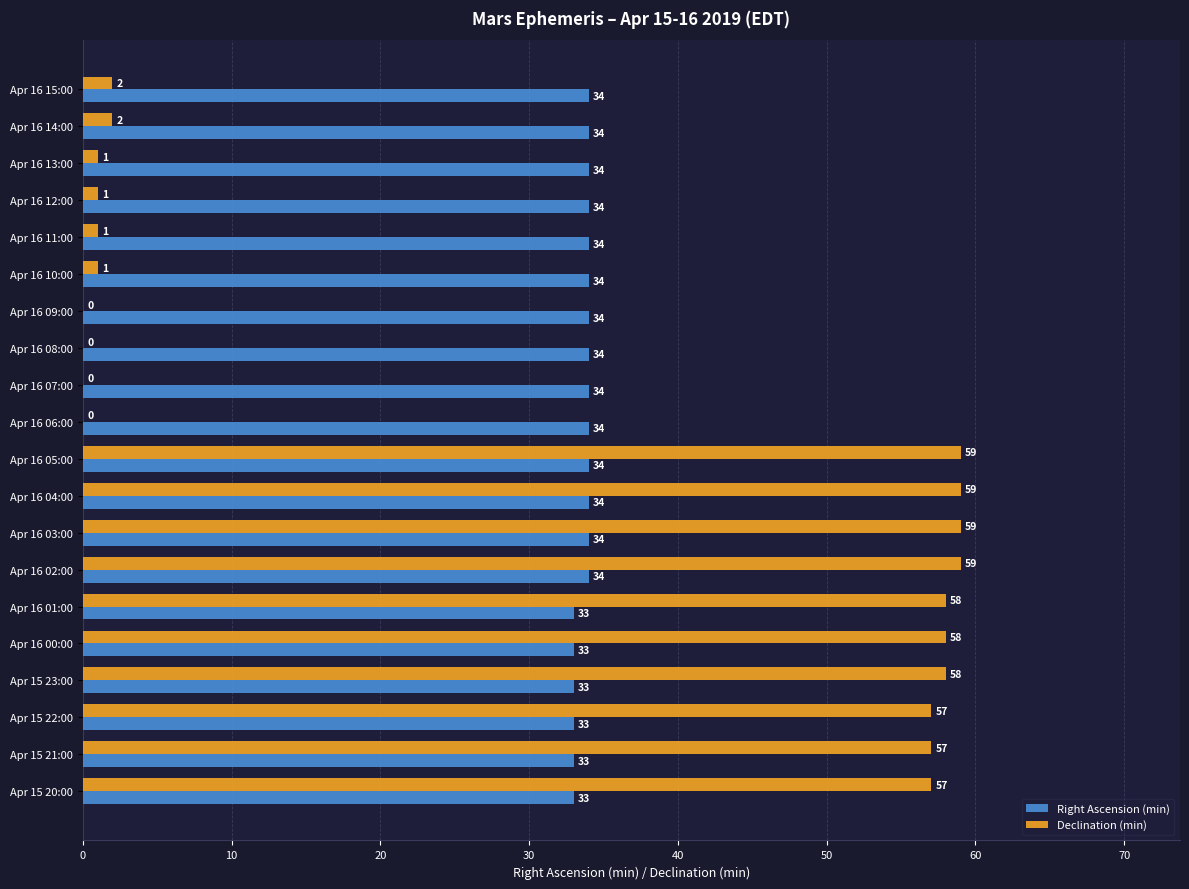

True or false: Right Ascension (min) has a value of 34 at Apr 16 03:00.

True